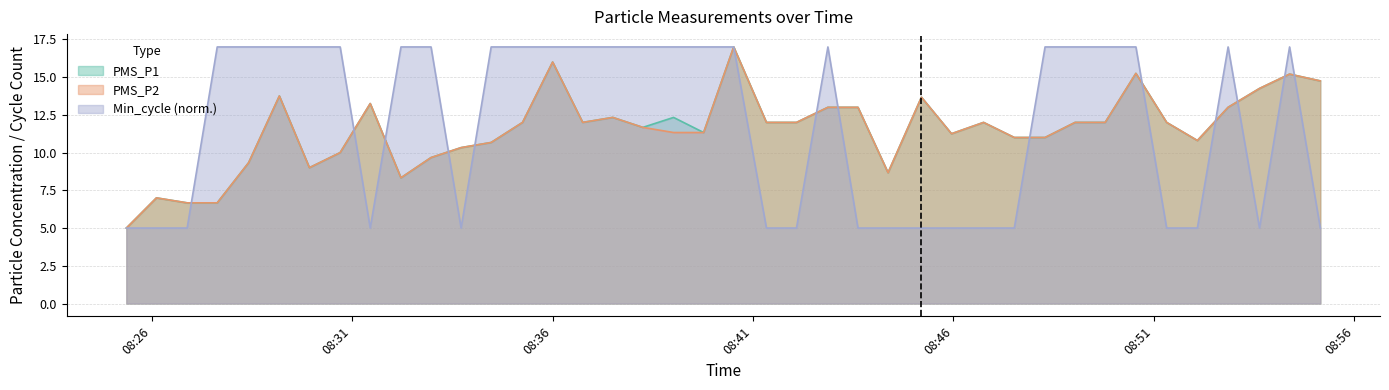

Between which two adjacent categories do Min_cycle and PMS_P1 first intersect?

2022/04/24 08:26:53 and 2022/04/24 08:27:38